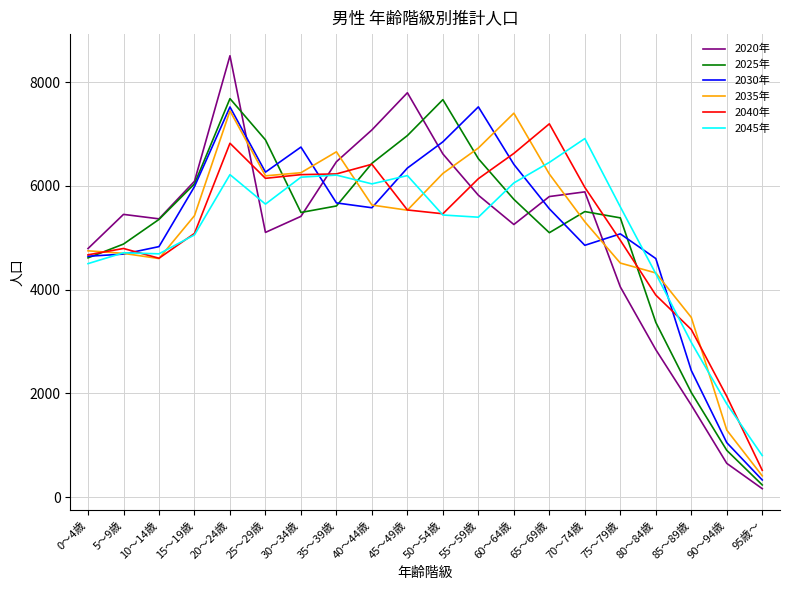

Which series changed the most between 25～29歳 and 30～34歳?

2025年